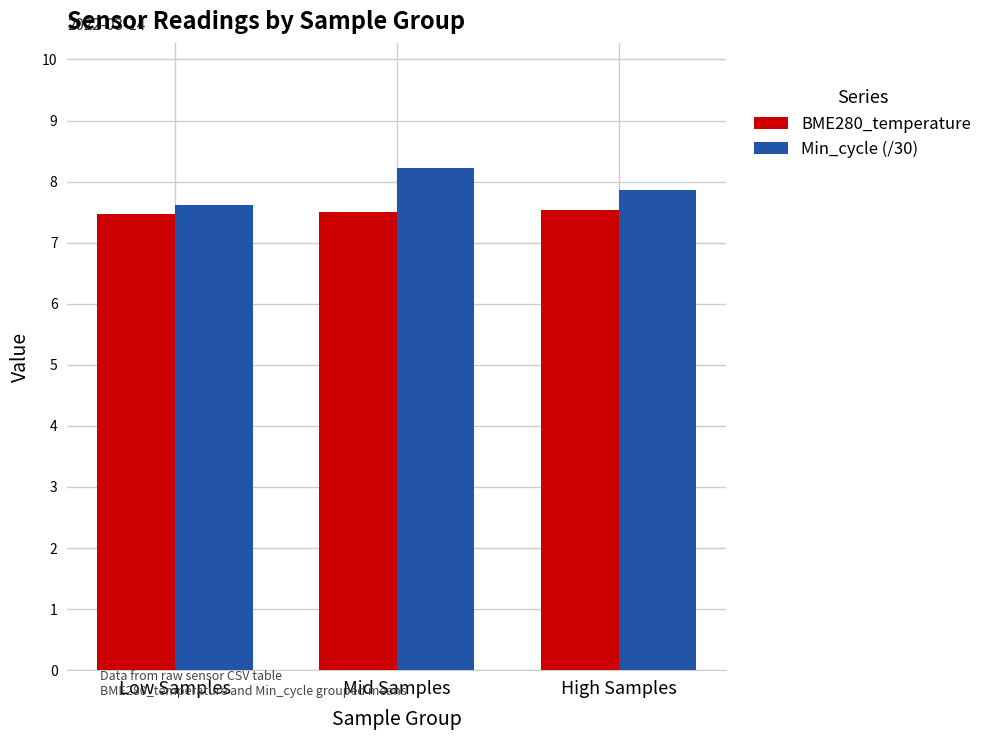

What is the average value of the Min_cycle (/30) series?

7.9